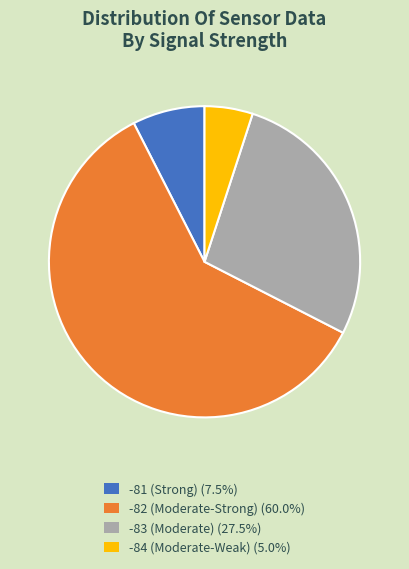

Combined, do -83 (Moderate) (27.5%) and -82 (Moderate-Strong) (60.0%) account for over 50%?

Yes